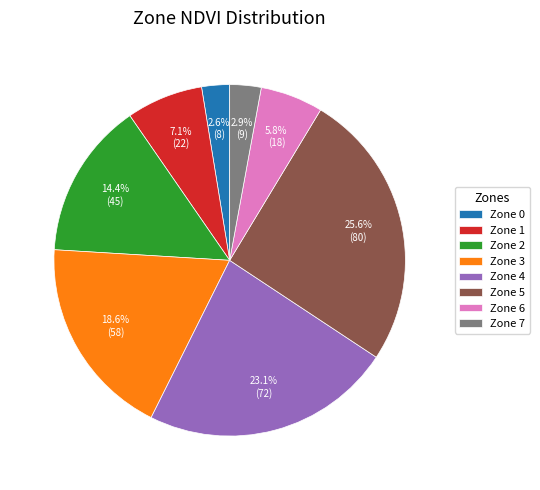

To the nearest percent, what is the average slice percentage?

12%